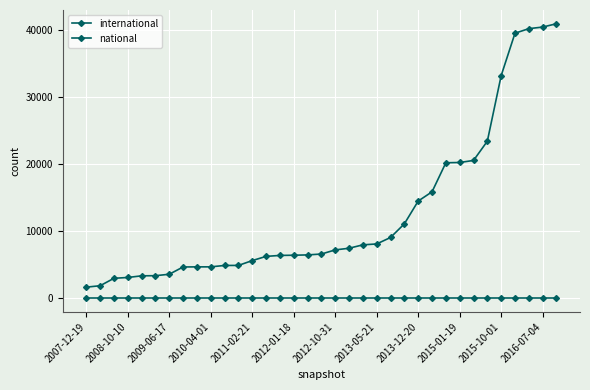

True or false: national has more than 2 points higher than both neighbors.

False